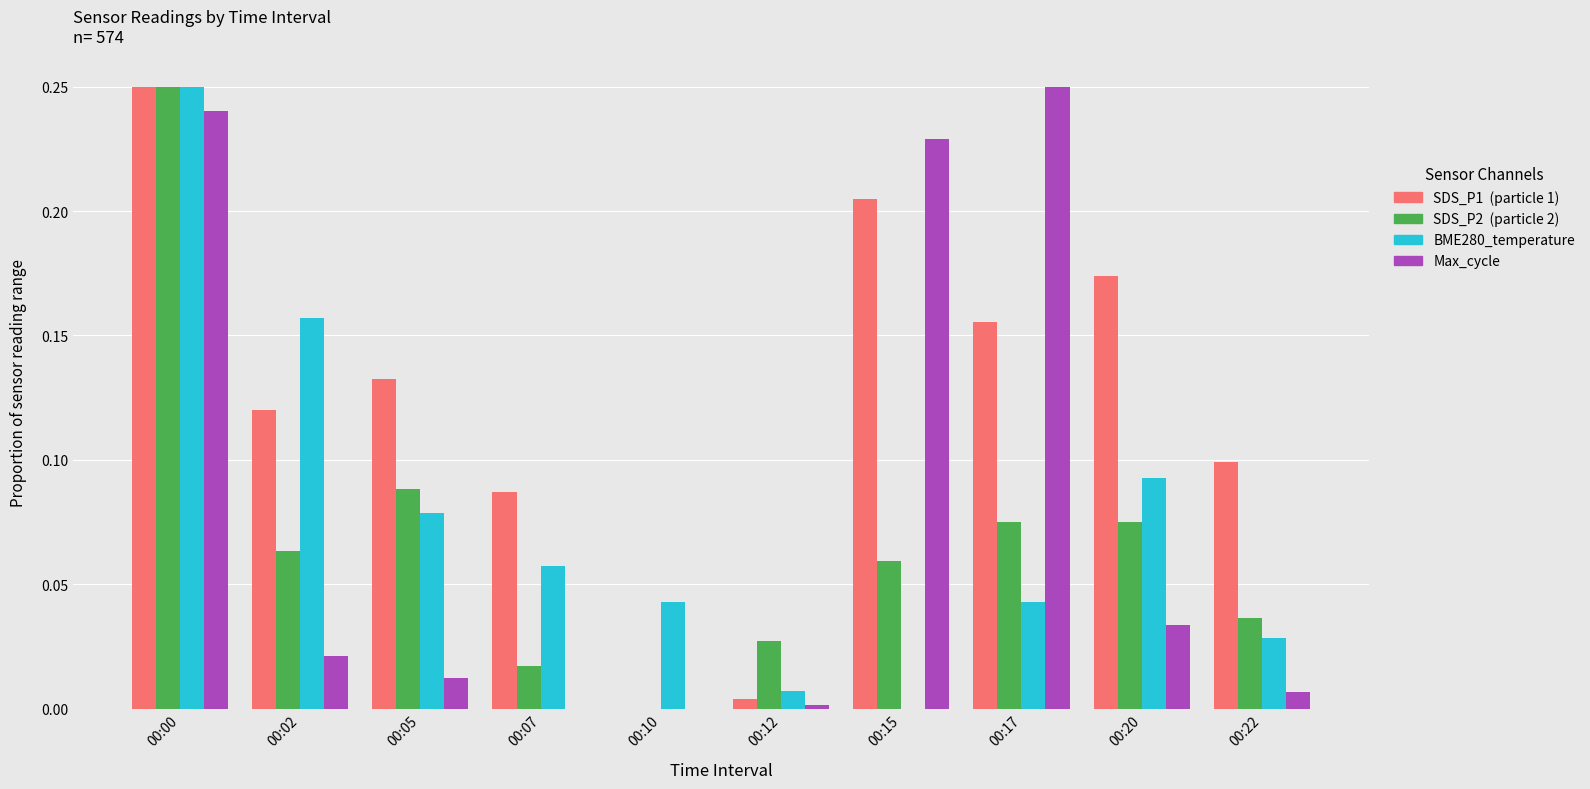

At which category is the sum across all series the highest?

00:00